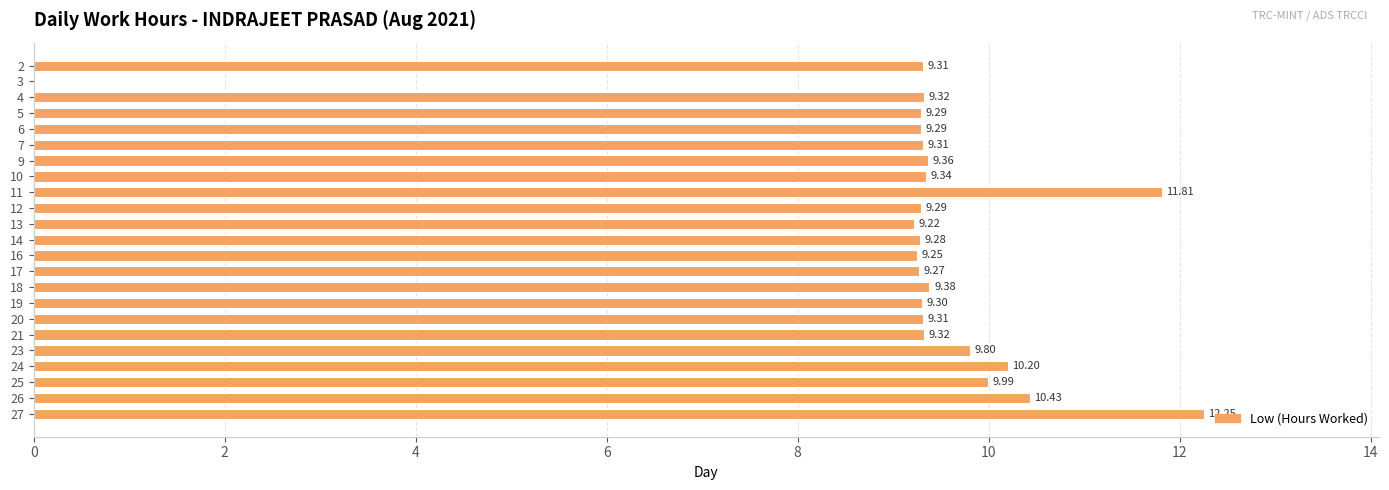

Between 23 and 10, which is larger?

23